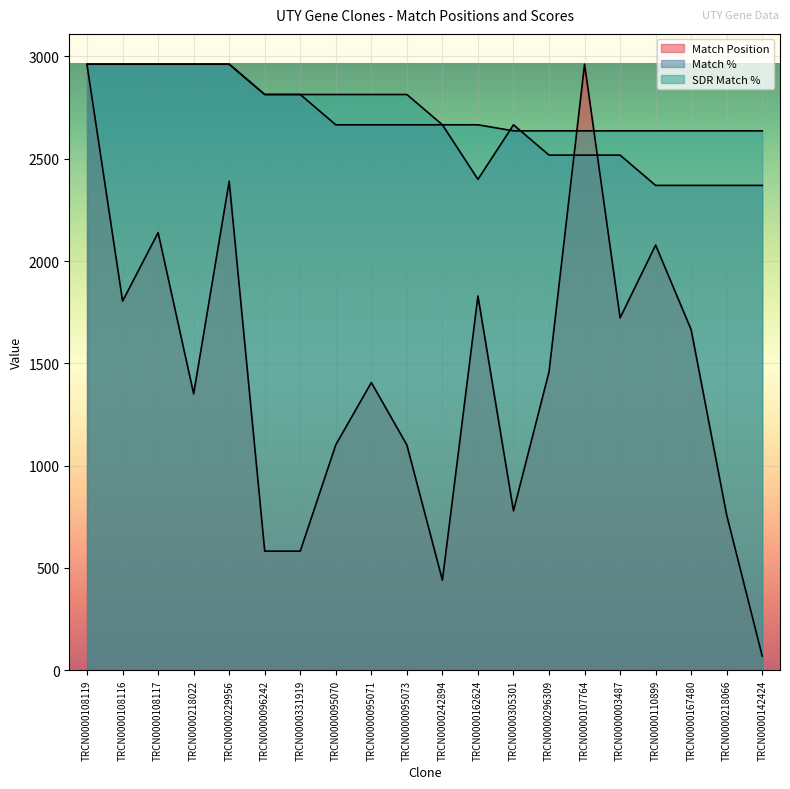

Which series has the largest total across all categories?

SDR Match %